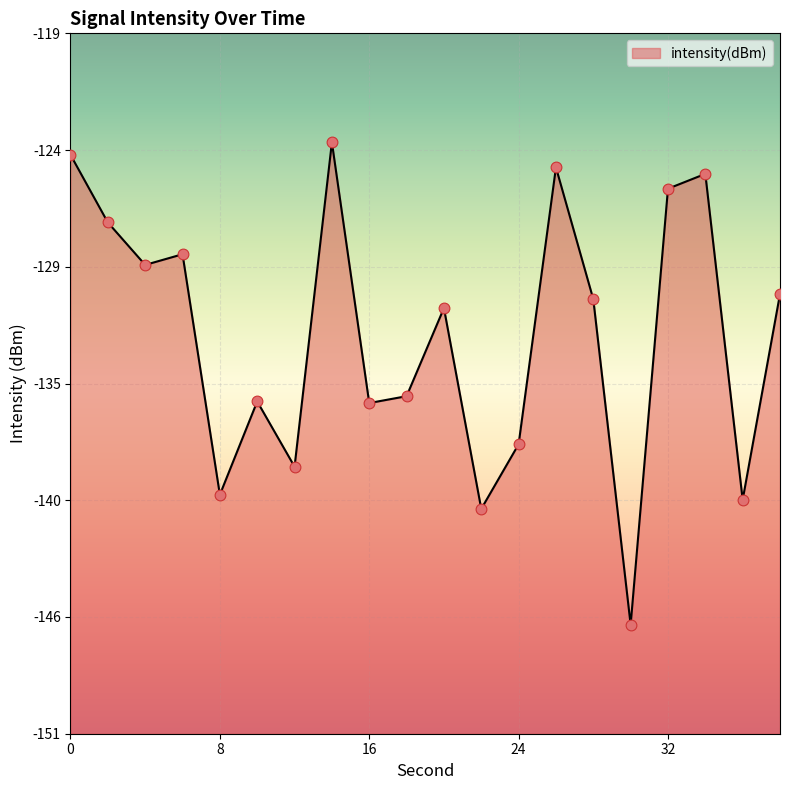

Between 10 and 34, which is larger?

34